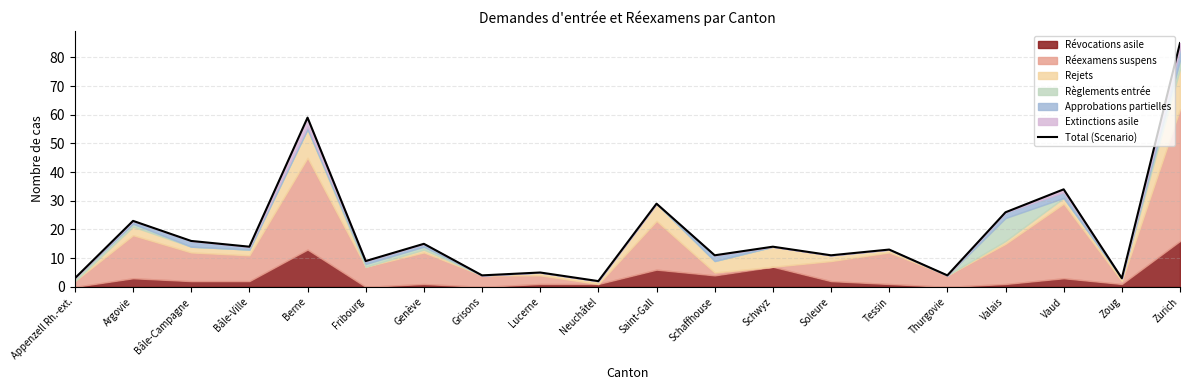

True or false: the data shows 11 at Schaffhouse.

True